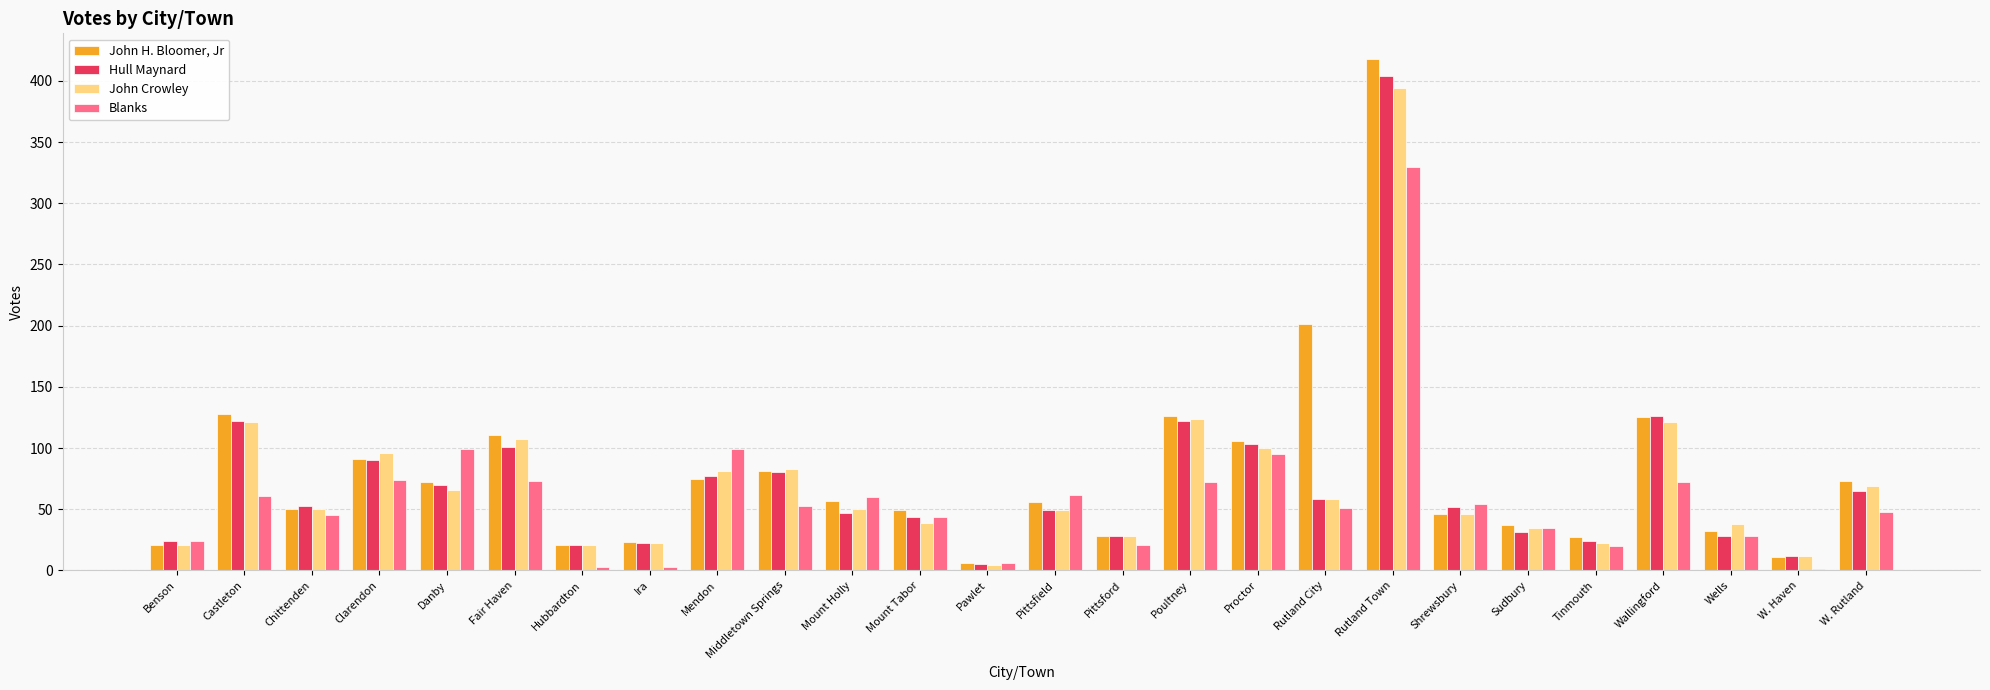

Between Chittenden and Middletown Springs, which series saw the biggest shift?

John Crowley